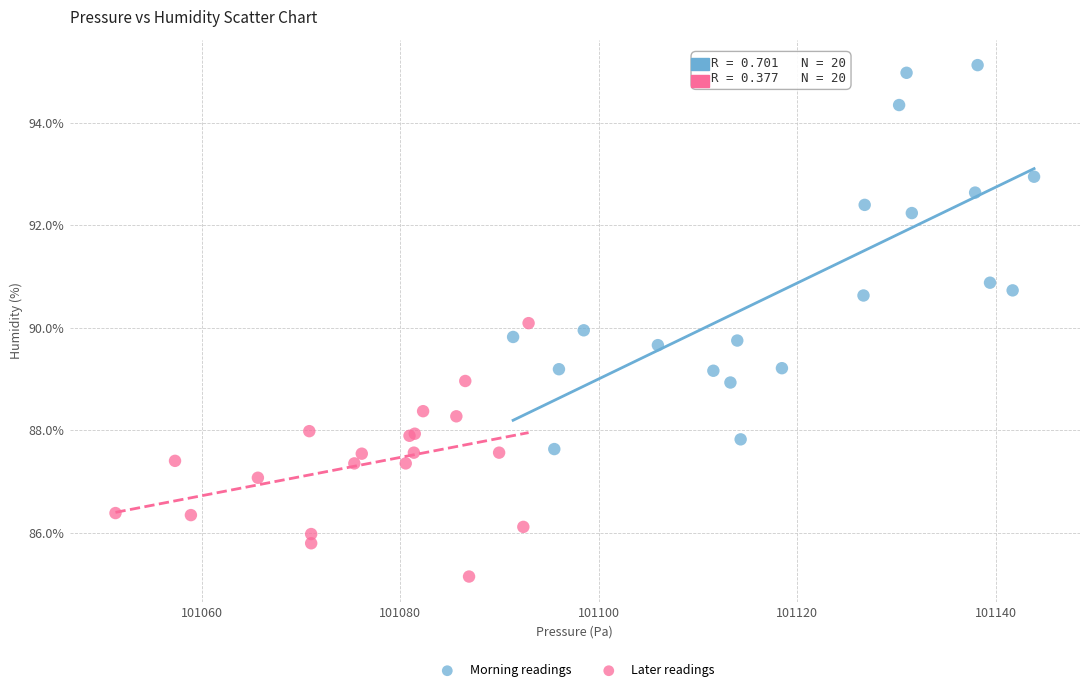

Which series contains the highest Y value?

Morning readings